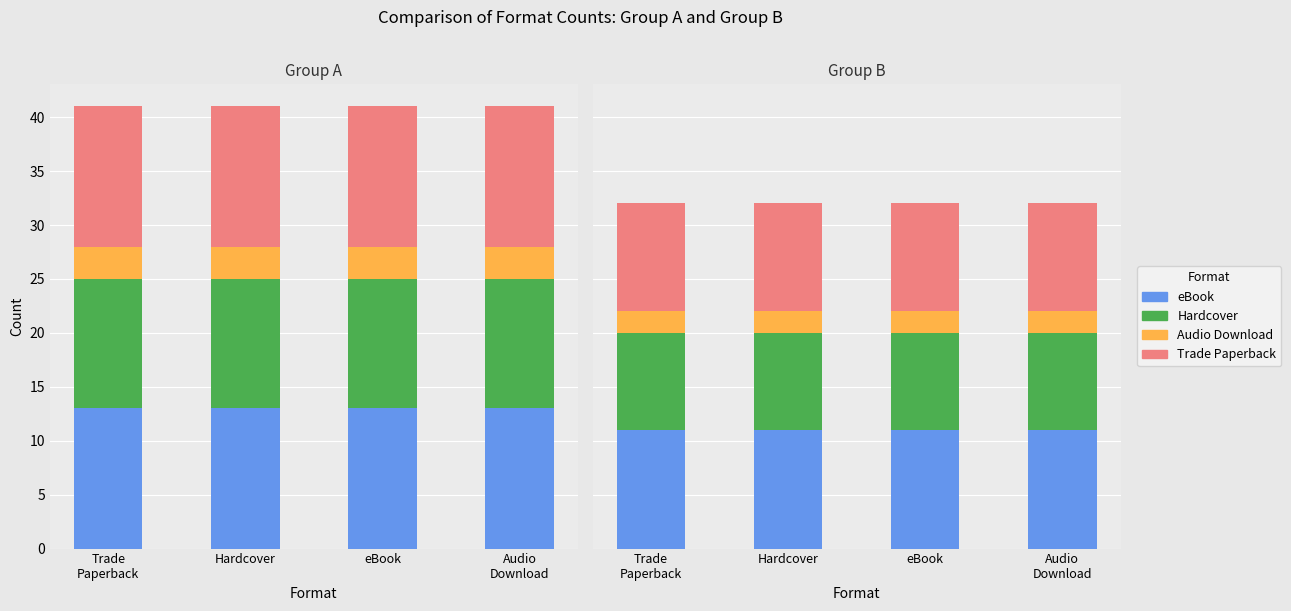

What is the difference between the highest and lowest values at eBook?

9